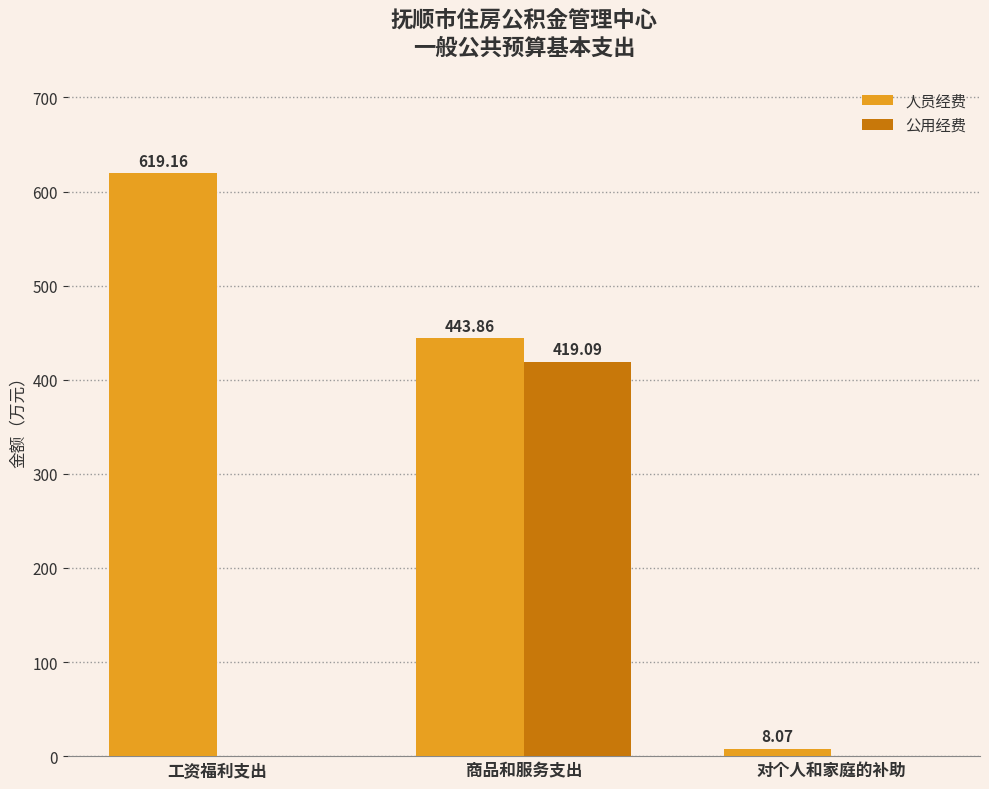

Which category has the highest value across all series?

工资福利支出